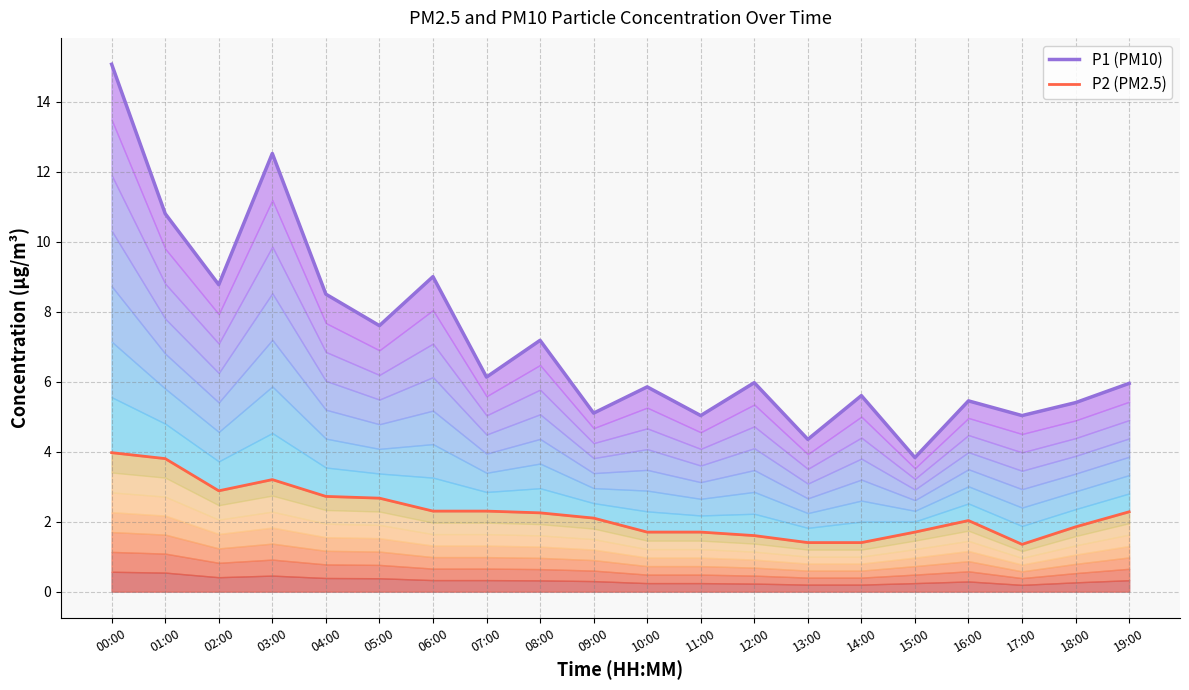

Which category has the highest value across all series?

00:00